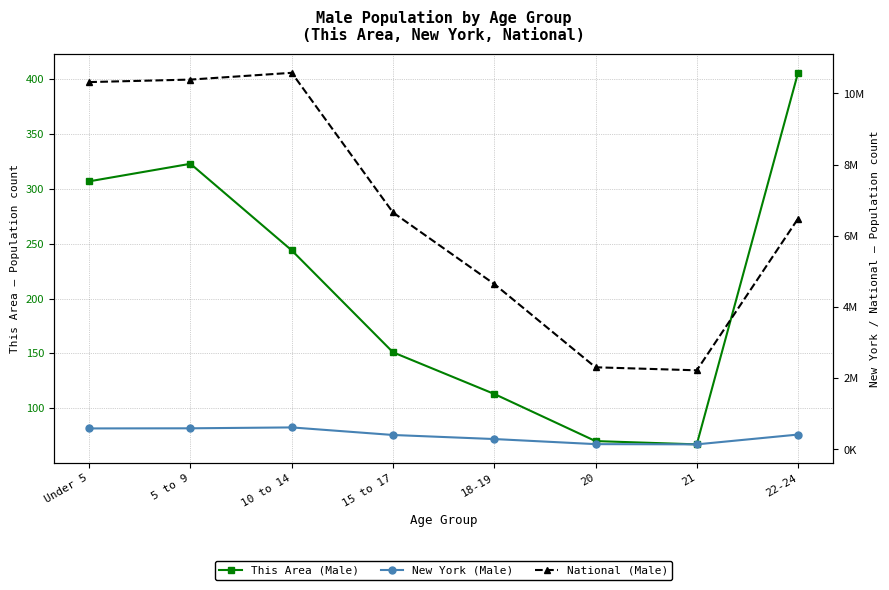

List the labels in order of This Area (Male) value, largest first.

22-24, 5 to 9, Under 5, 10 to 14, 15 to 17, 18-19, 20, 21